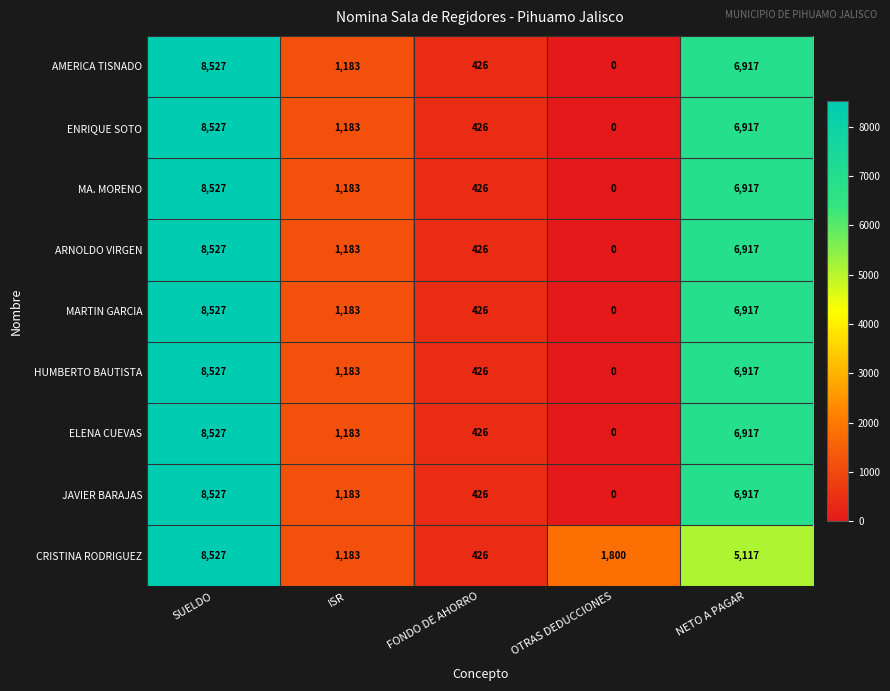

Which label corresponds to the largest value in the chart?

SUELDO